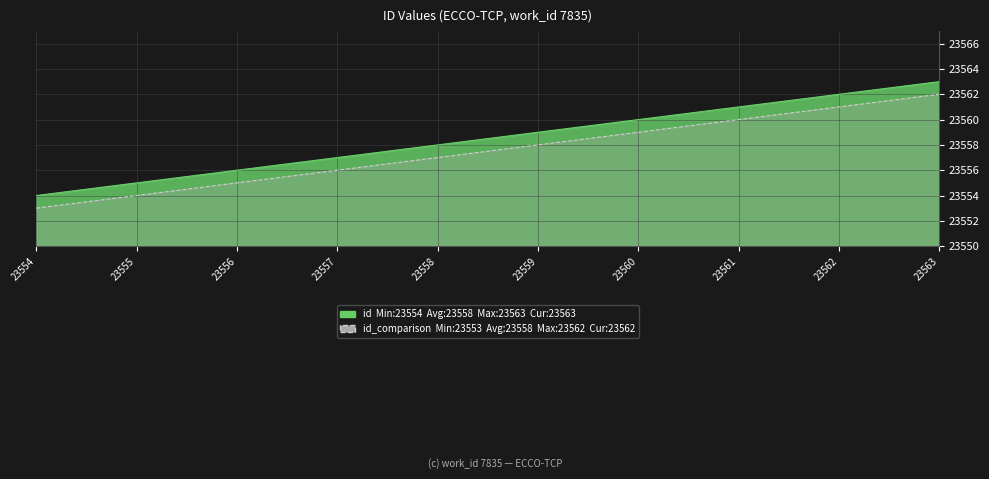

True or false: id_comparison has a value of 31924 at 23558.

False